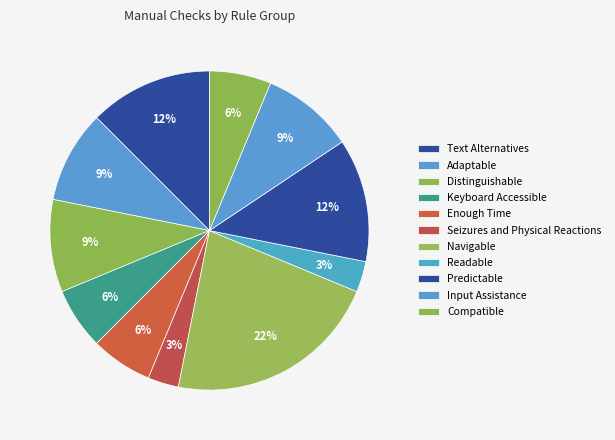

How many segments does this pie chart have?

11